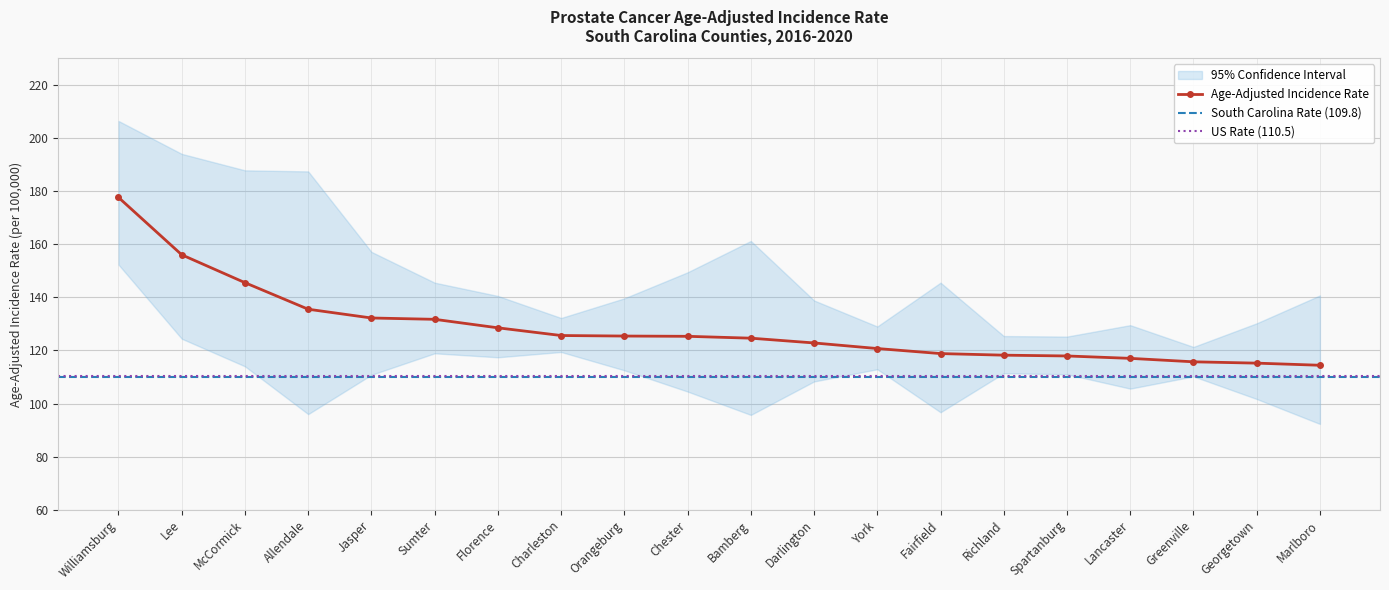

What is the value of the Lower 95% CI point at the 6th from the left?

118.9